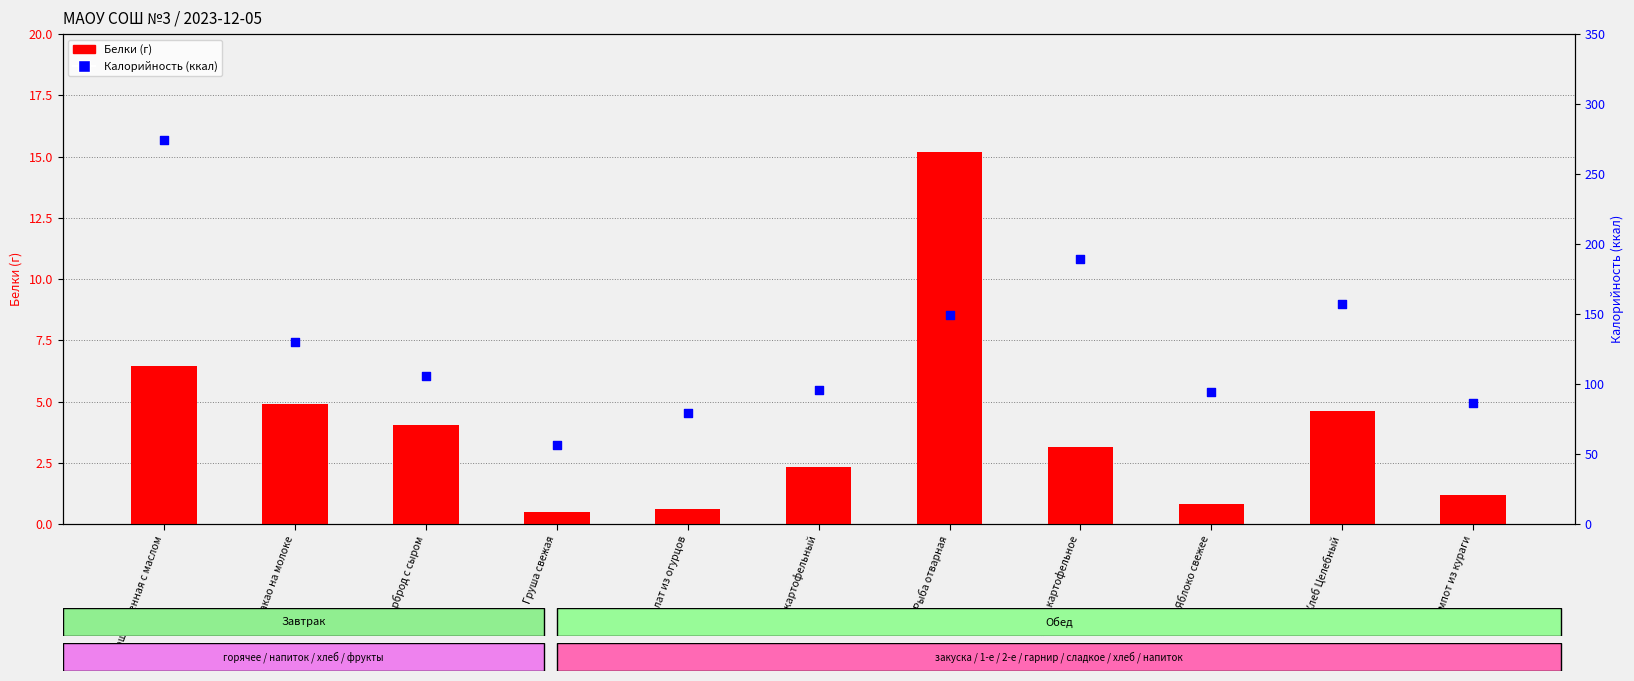

What are all the series names shown in the legend?

Белки, Калорийность (ккал)